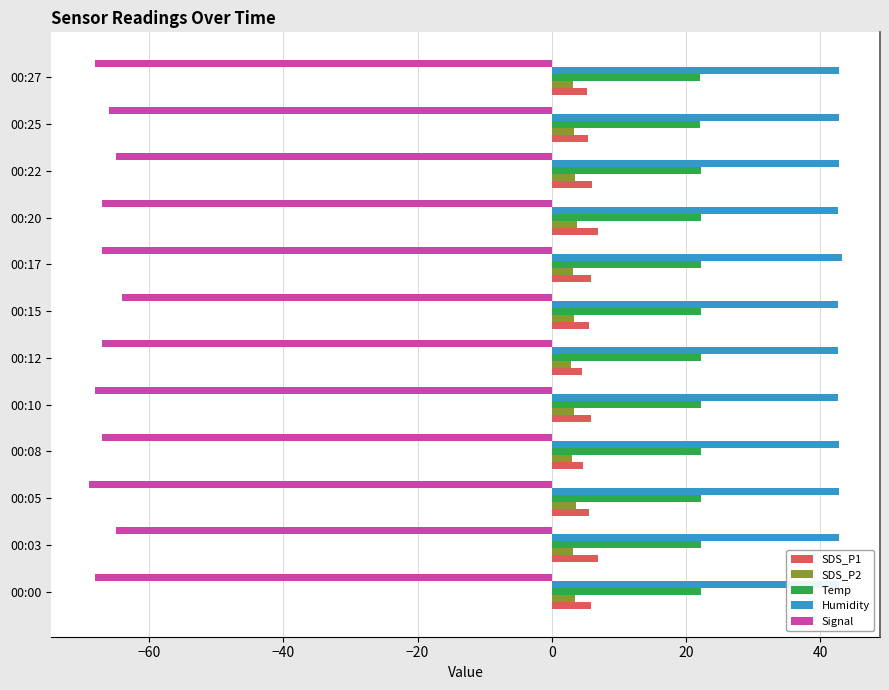

What are all the series names shown in the legend?

SDS_P1, SDS_P2, Temp, Humidity, Signal